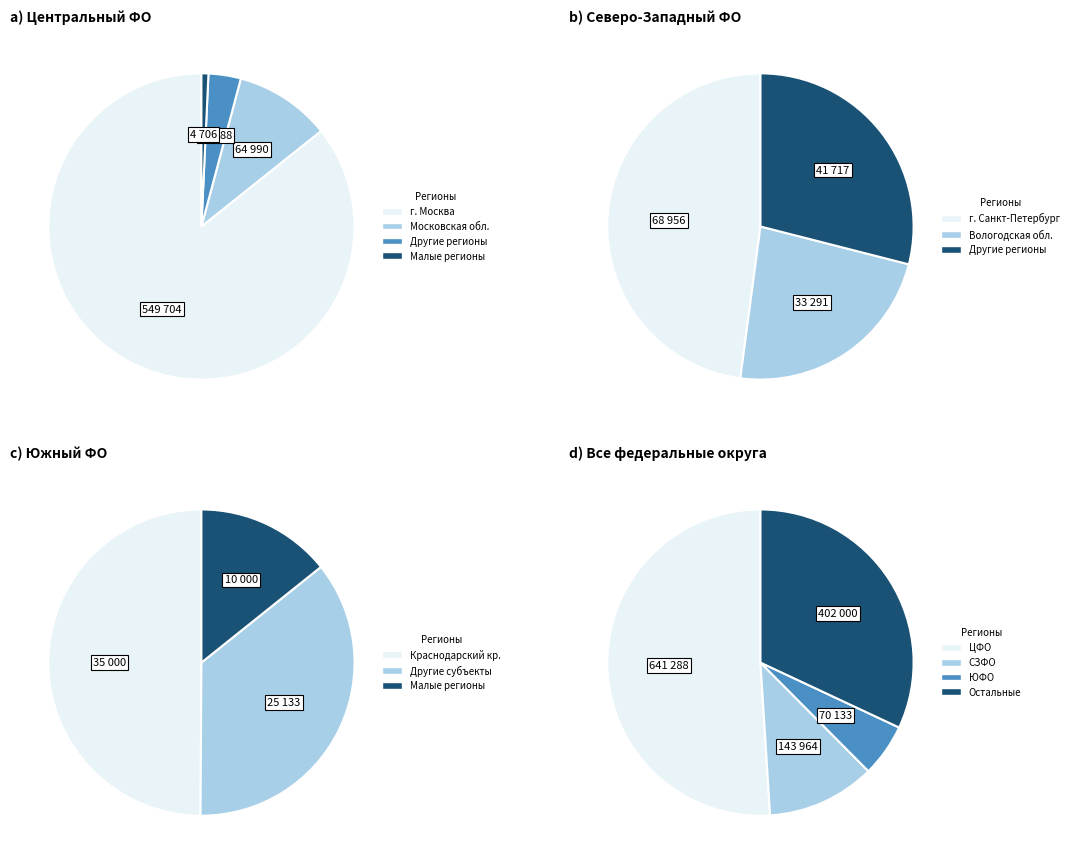

To the nearest percent, what is the difference between the largest and smallest slice percentages?

48%